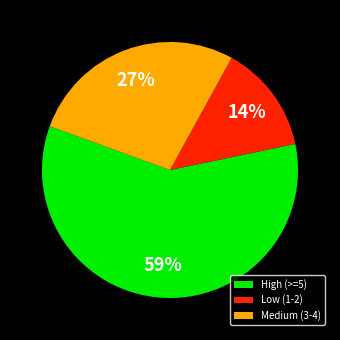

Is it true that High (>=5) is 59% of the pie?

True